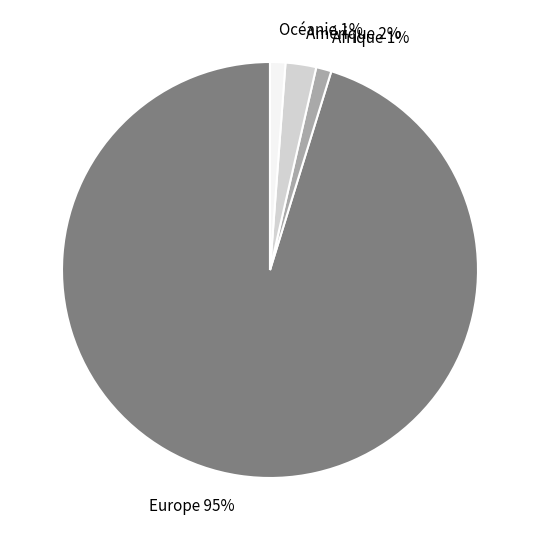

Approximately how many times larger is the value at Afrique compared to Amérique?

0.5